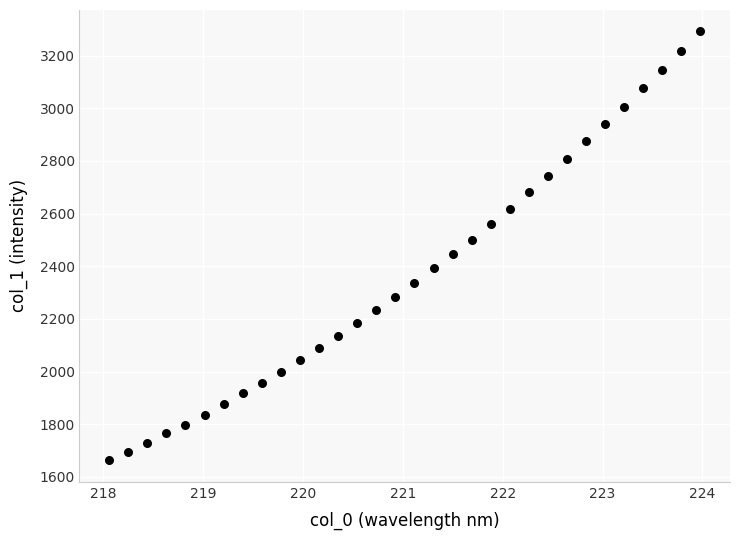

What is the range of Y values (max minus min)?

1628.4